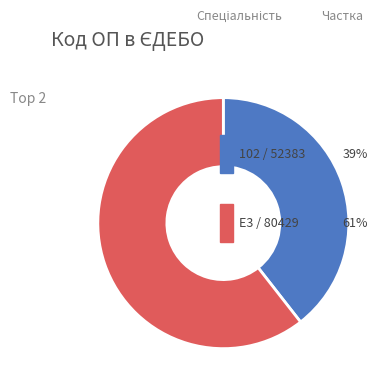

Is there any slice that represents more than half of the pie?

Yes